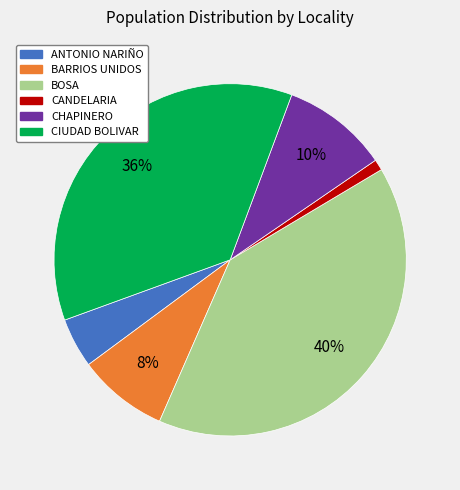

How many segments does this pie chart have?

6